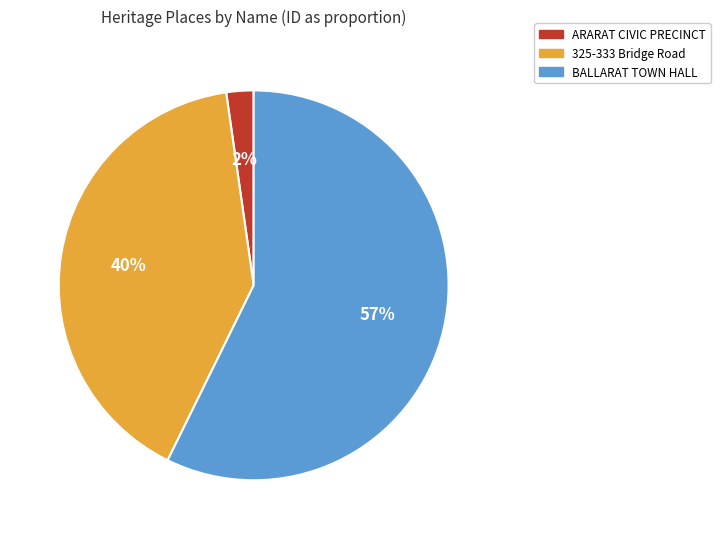

Combined, do 325-333 Bridge Road and ARARAT CIVIC PRECINCT account for over 50%?

No